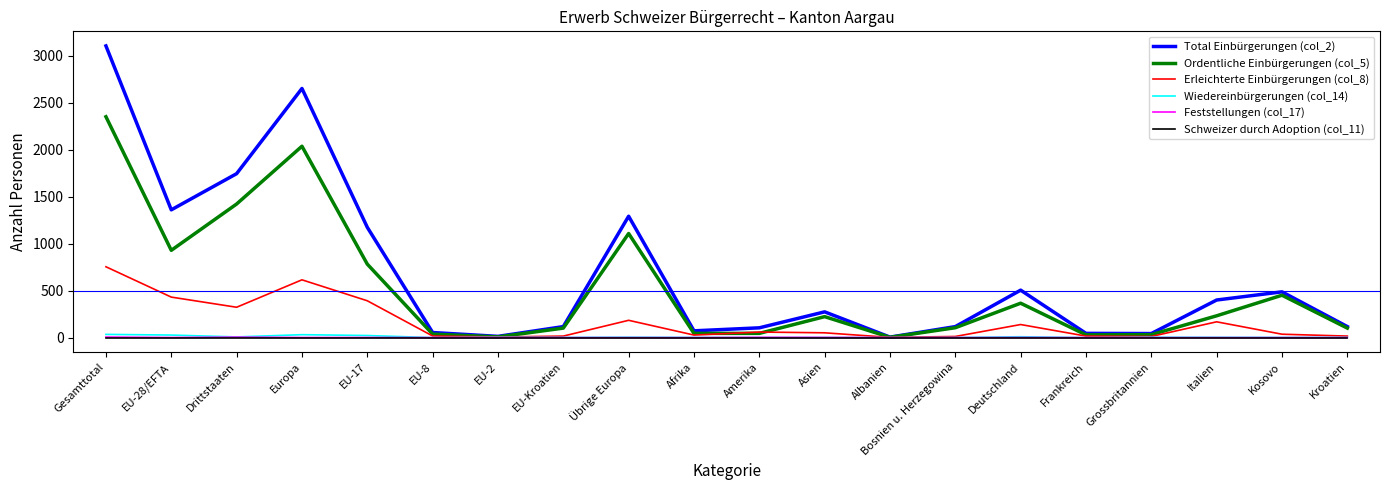

At which category is the sum across all series the highest?

Gesamttotal